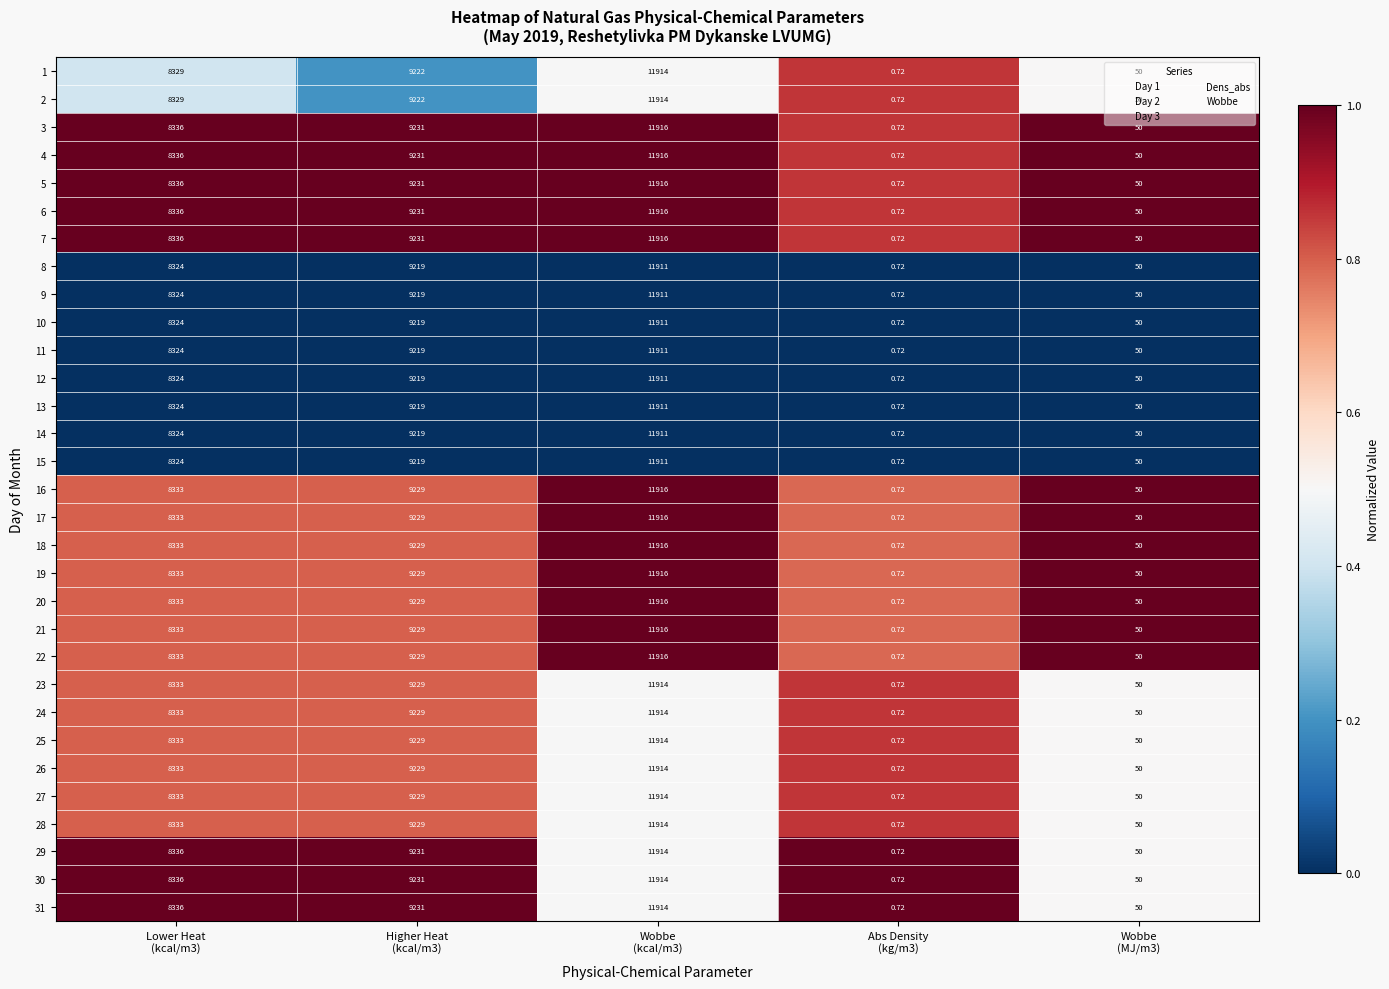

How many data points in 22 are less than 8333?

2